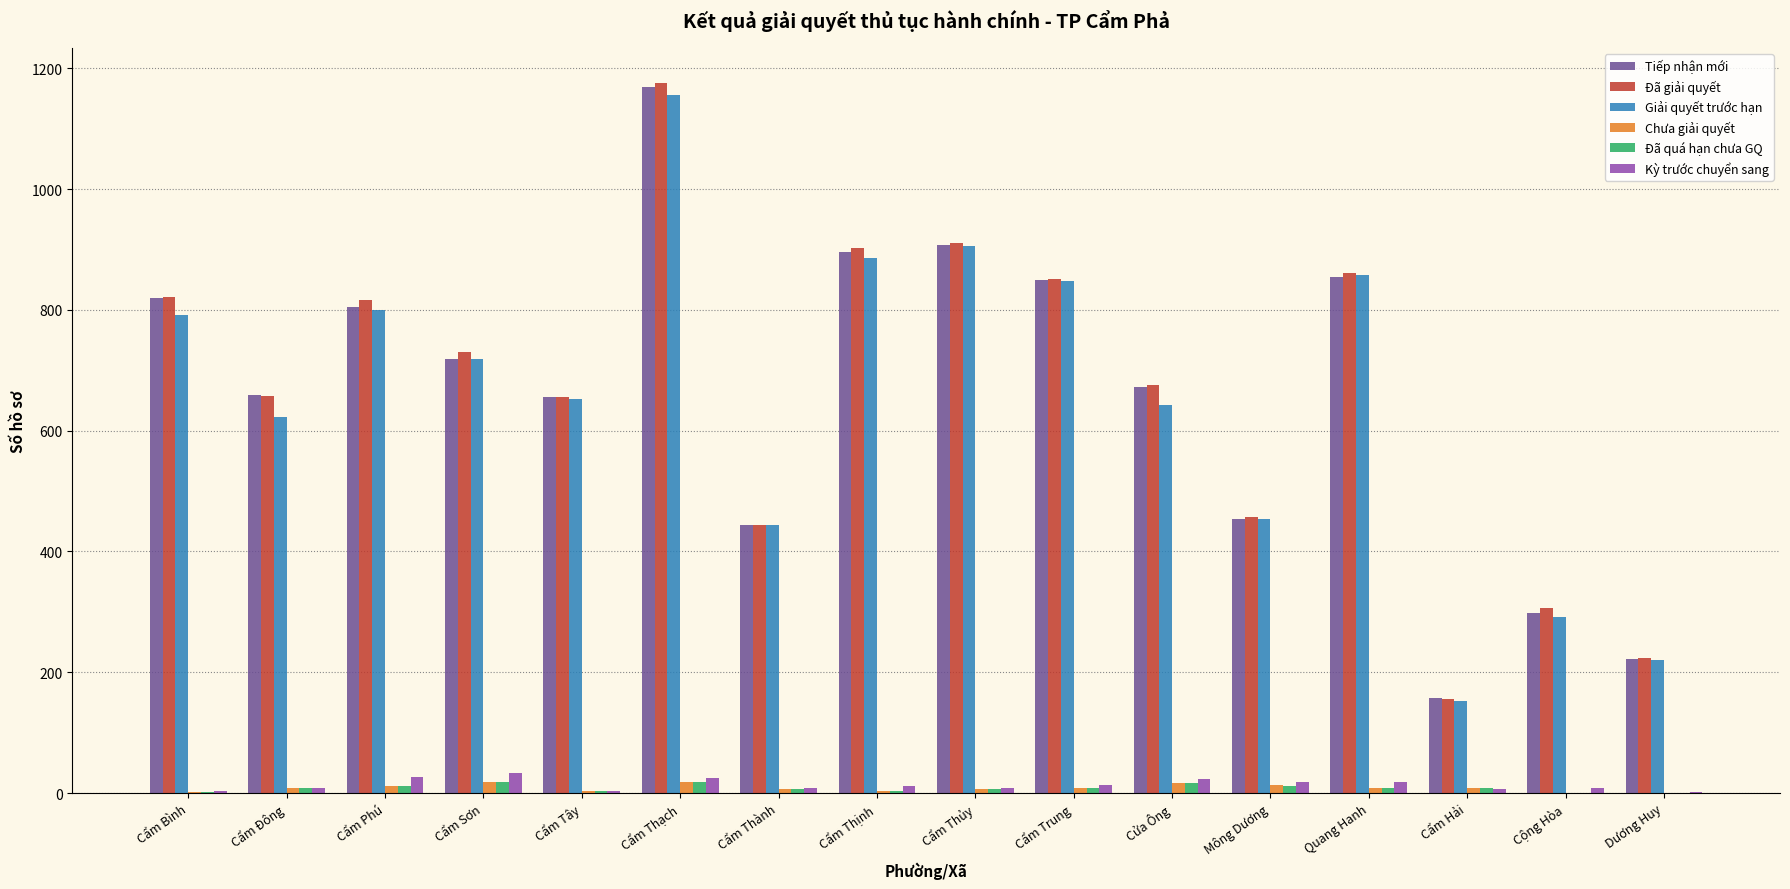

Are the bars horizontal?

No